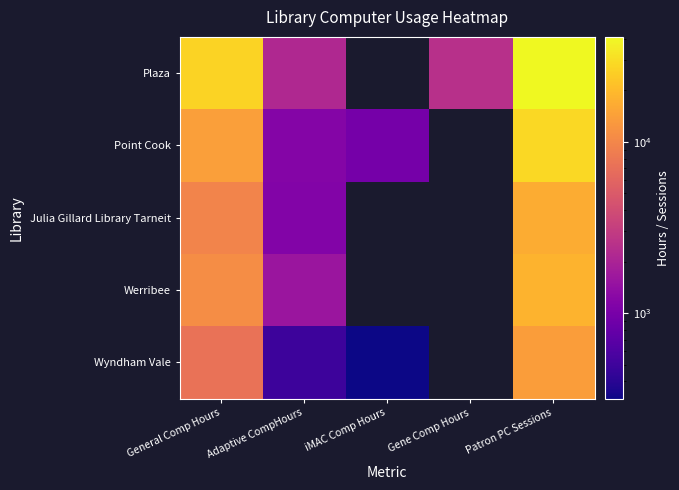

Count the number of data series in this chart.

5